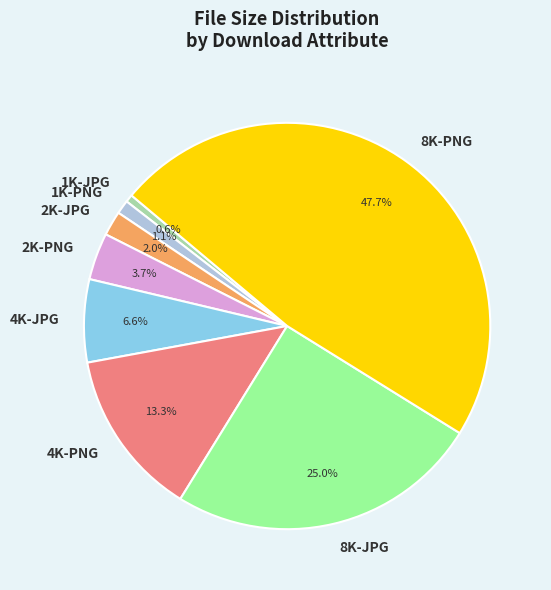

Do 1K-PNG and 8K-JPG together represent more than half of the pie?

No